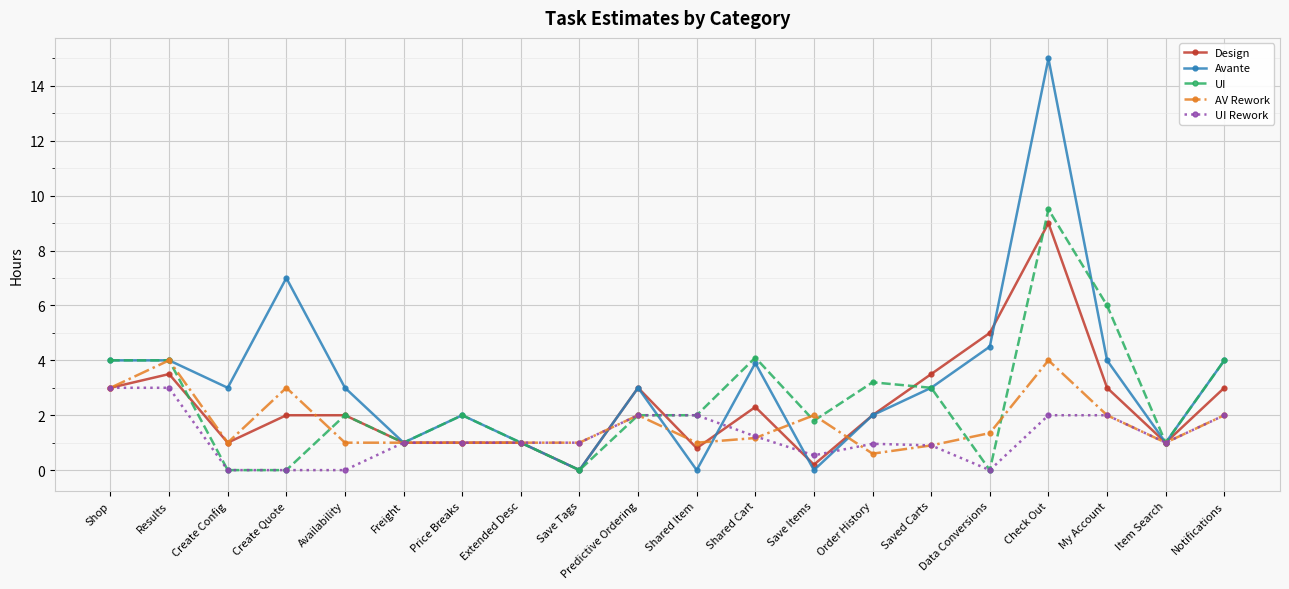

What is the spread (max minus min) of values at Shop?

1.0